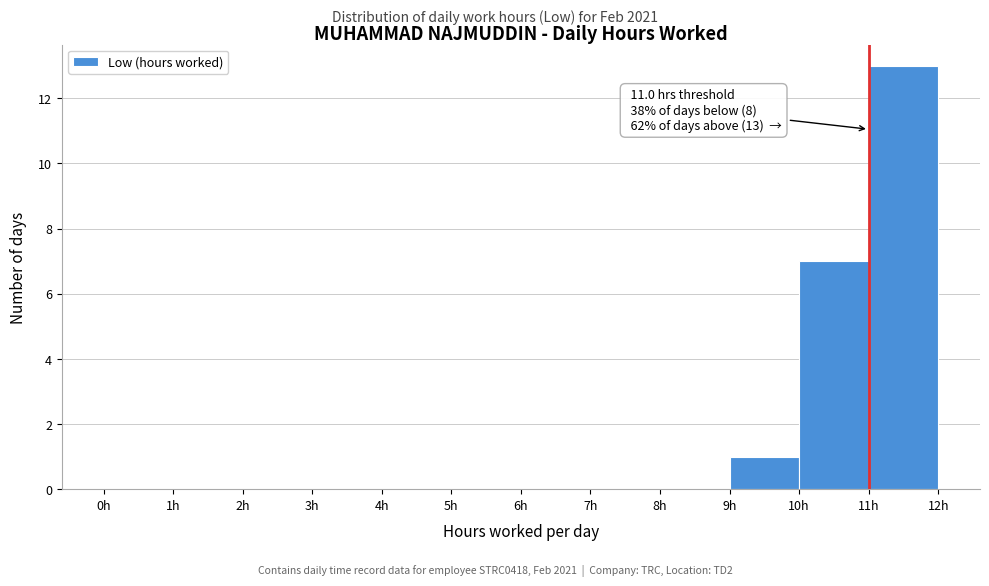

Over which range of the x-axis is the bar tallest?

11 to 12